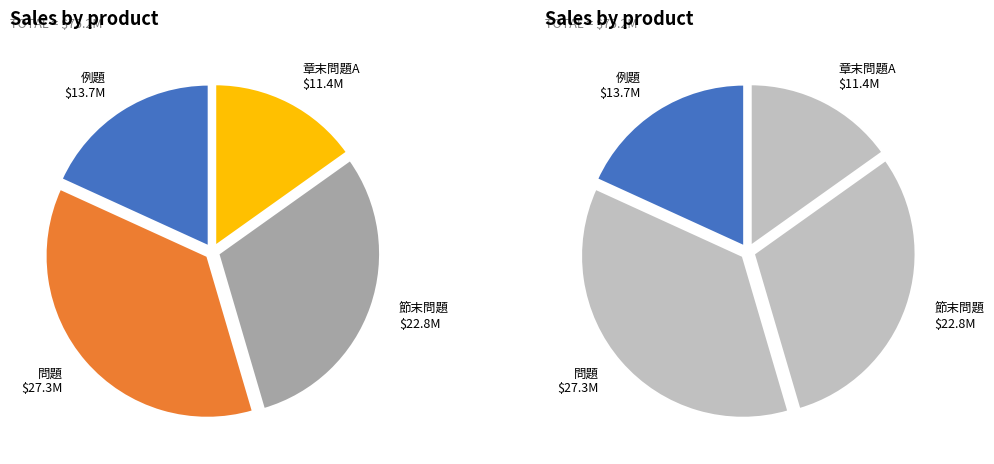

Is 節末問題 the majority of the pie?

No